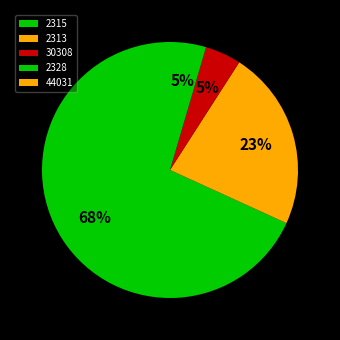

Which slice is the smallest?

44031